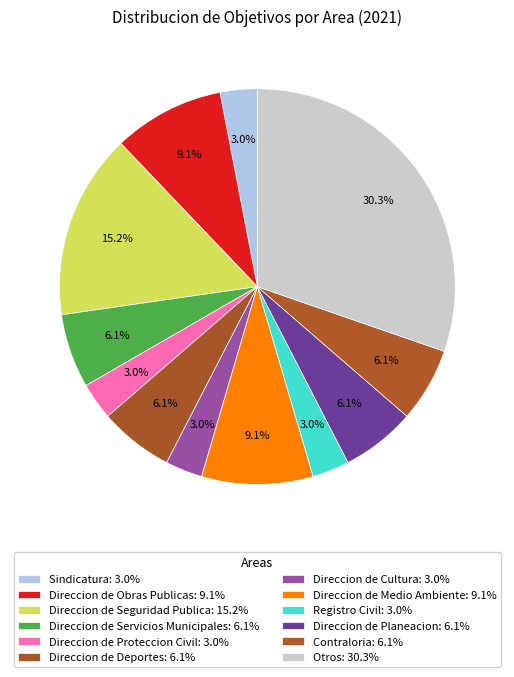

Count the number of slices in the pie.

12